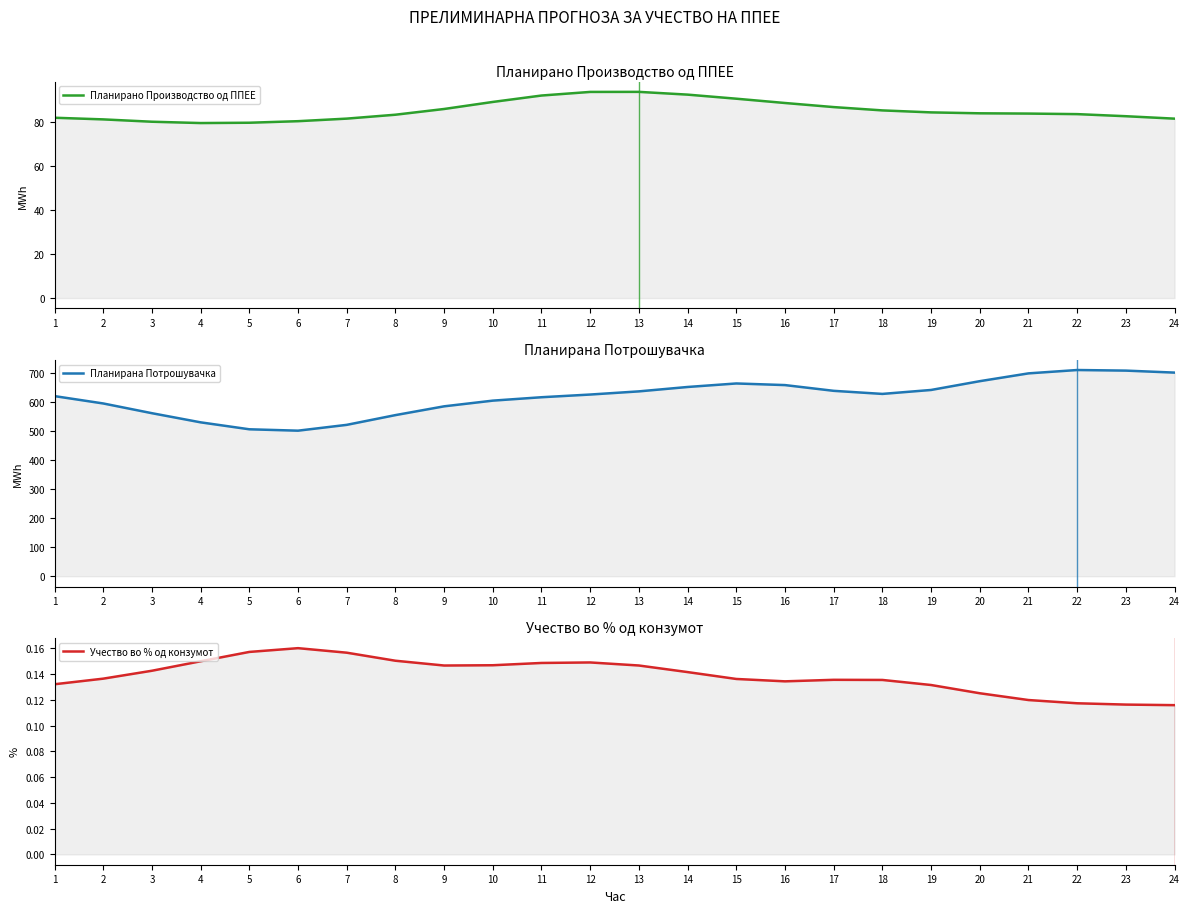

Where is the first local minimum for Учество во % од конзумот?

9